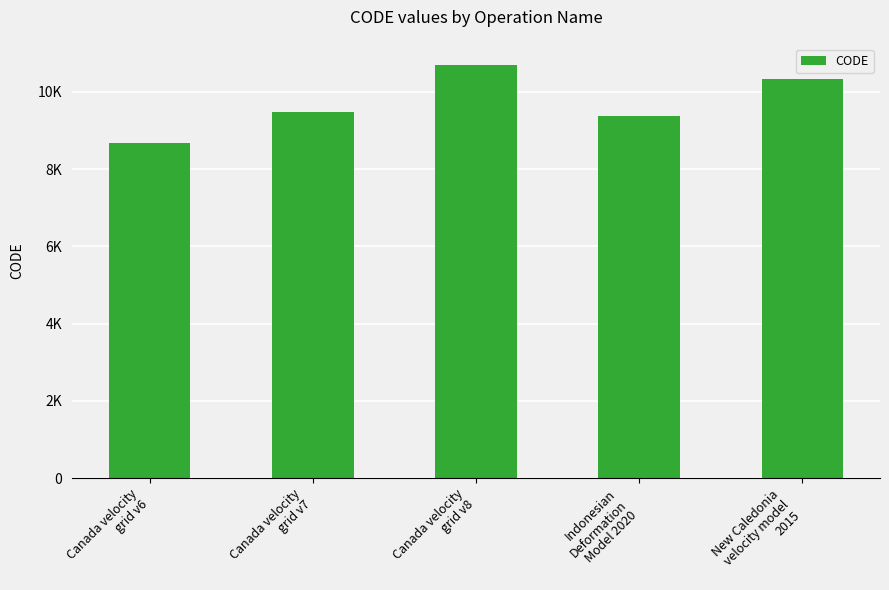

Where does the data first go above 9483?

Canada velocity
grid v8